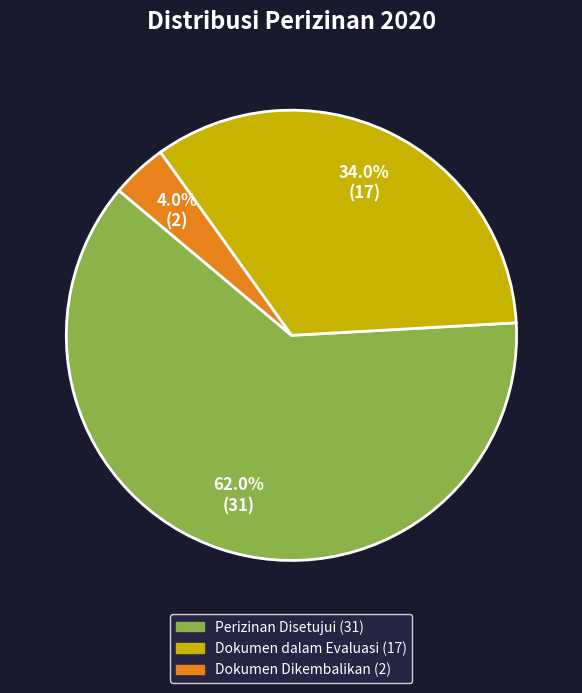

Is it true that Perizinan Disetujui is 53% of the pie?

False